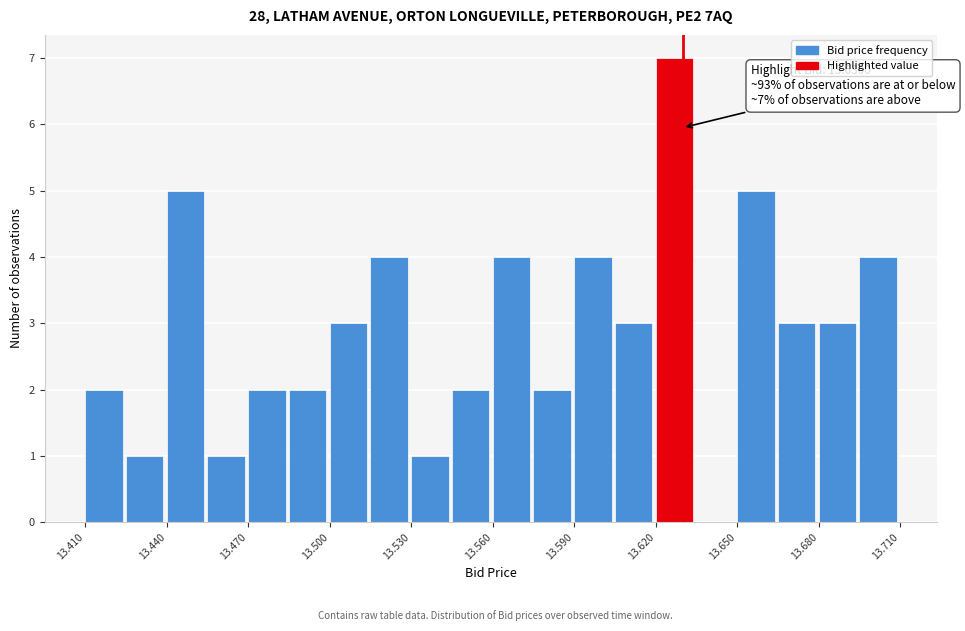

Read against the x-axis, roughly where is the centre of the tallest bar?

13.625